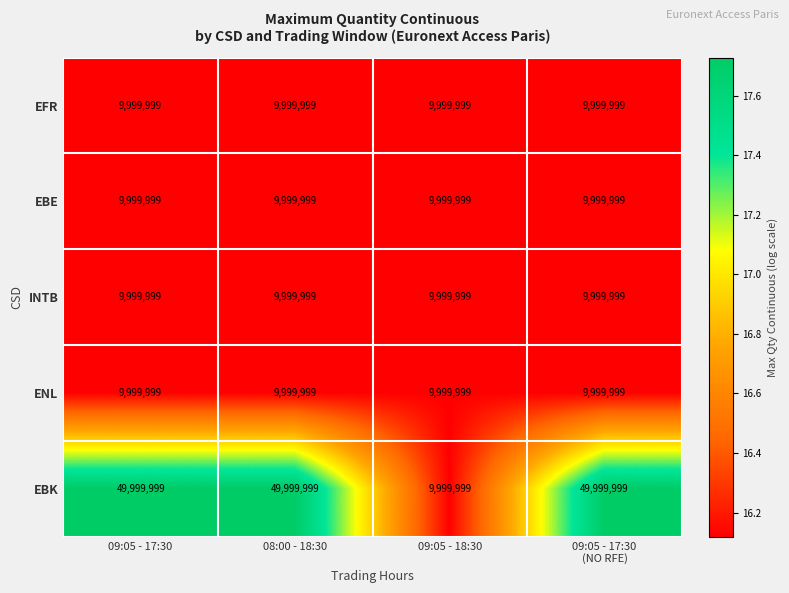

Is it true that EBE equals 9999999 at 08:00 - 18:30?

True